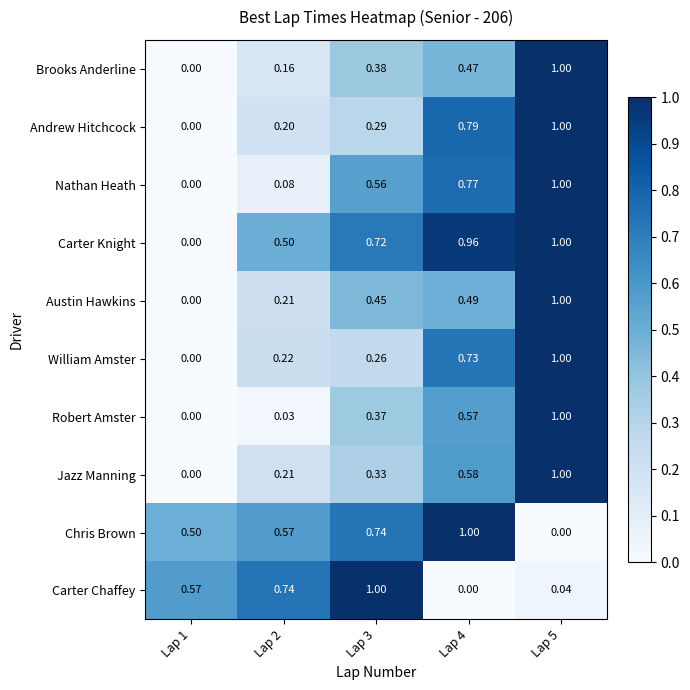

Is the value of Carter Chaffey at Lap 3 greater than the value of Brooks Anderline at Lap 1?

Yes